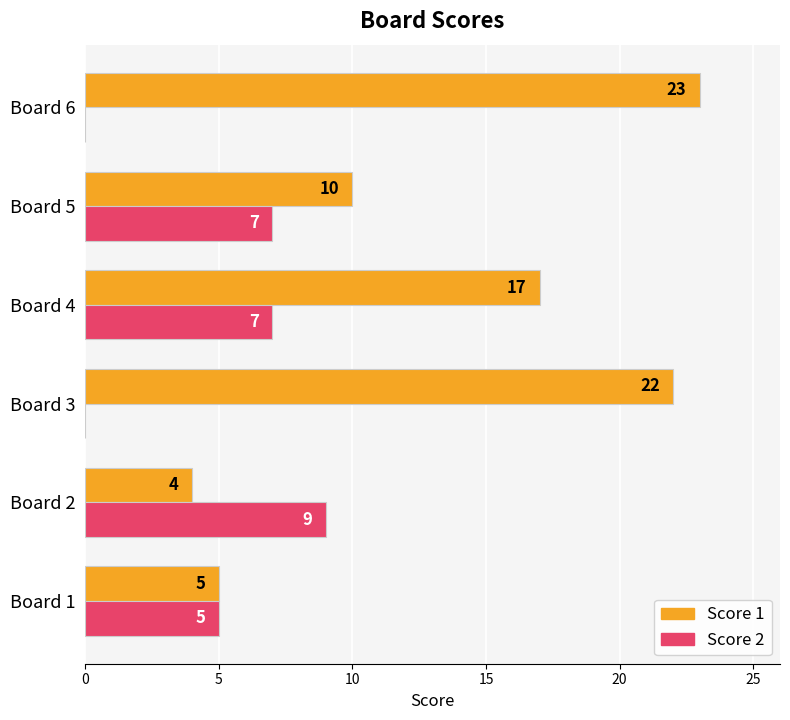

Which series changed the most between Board 2 and Board 5?

Score 1